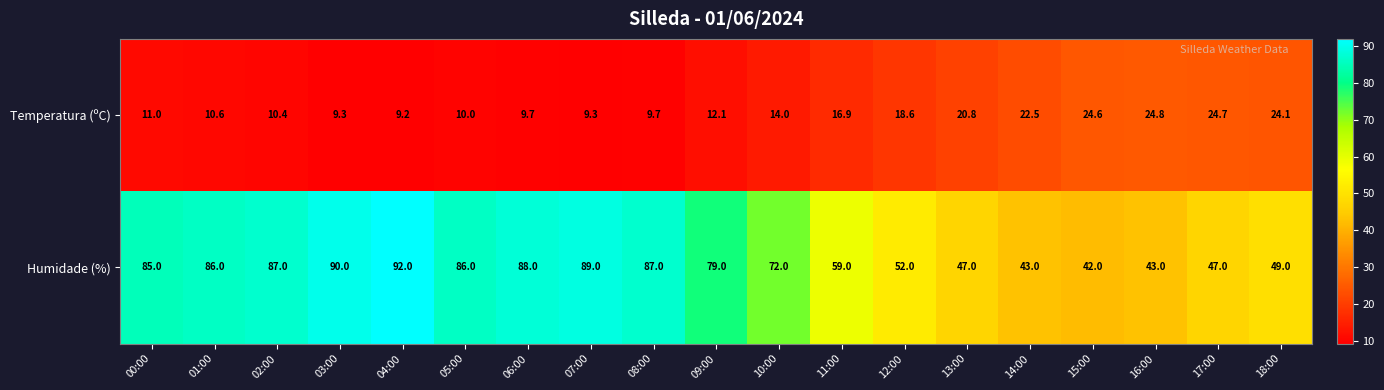

What is the sum of the Temperatura (ºC) values at 11:00 and 10:00?

30.9